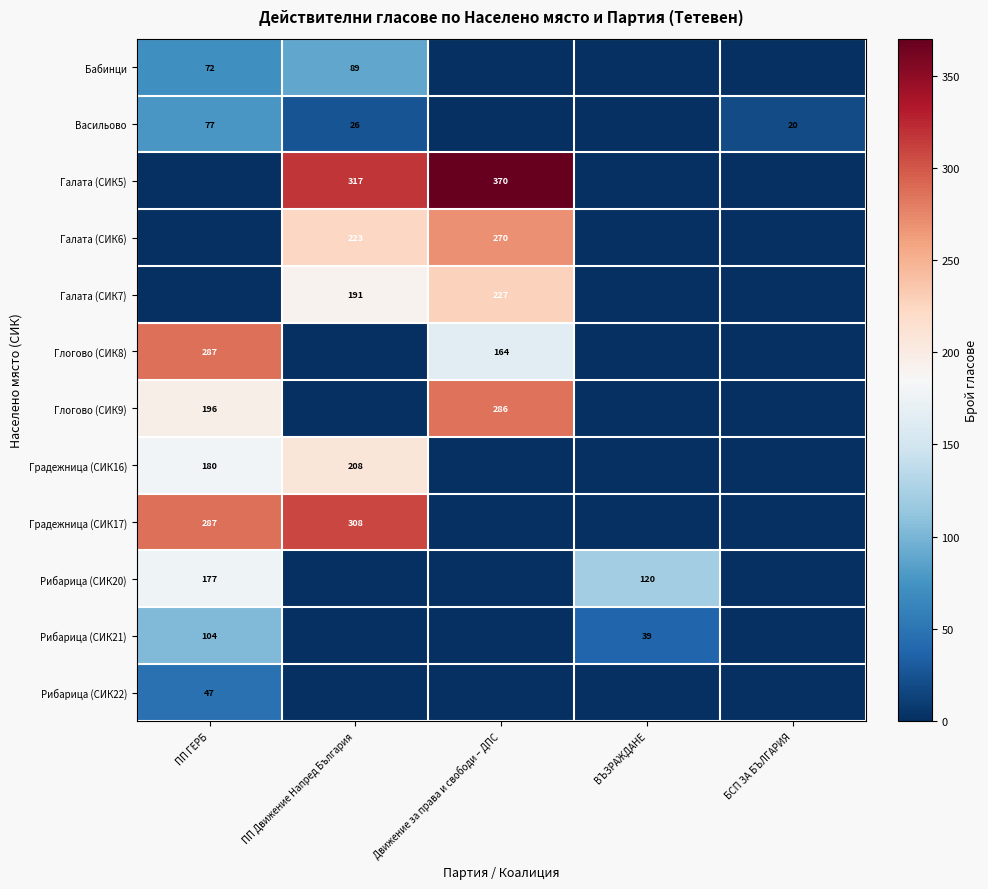

Is it true that Галата (СИК5) equals 459 at ПП Движение Напред България?

False